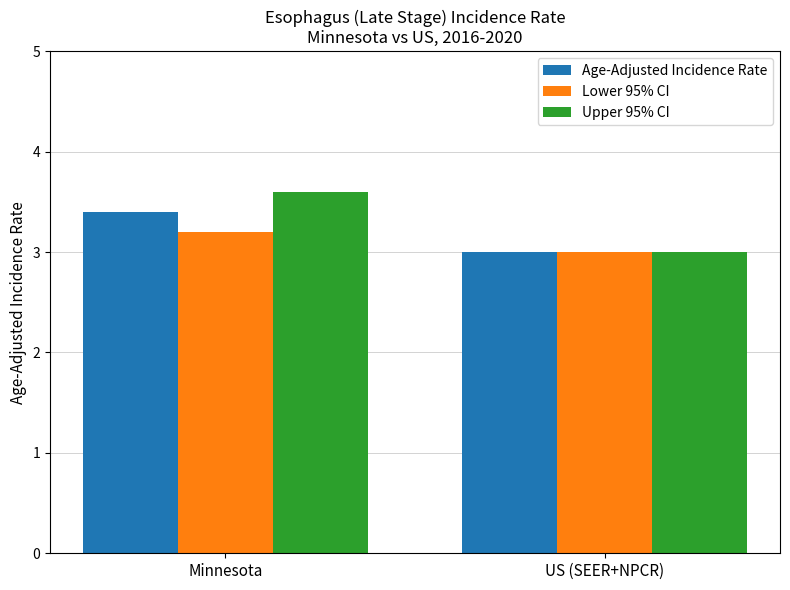

Read the Upper 95% CI value at Minnesota.

3.6